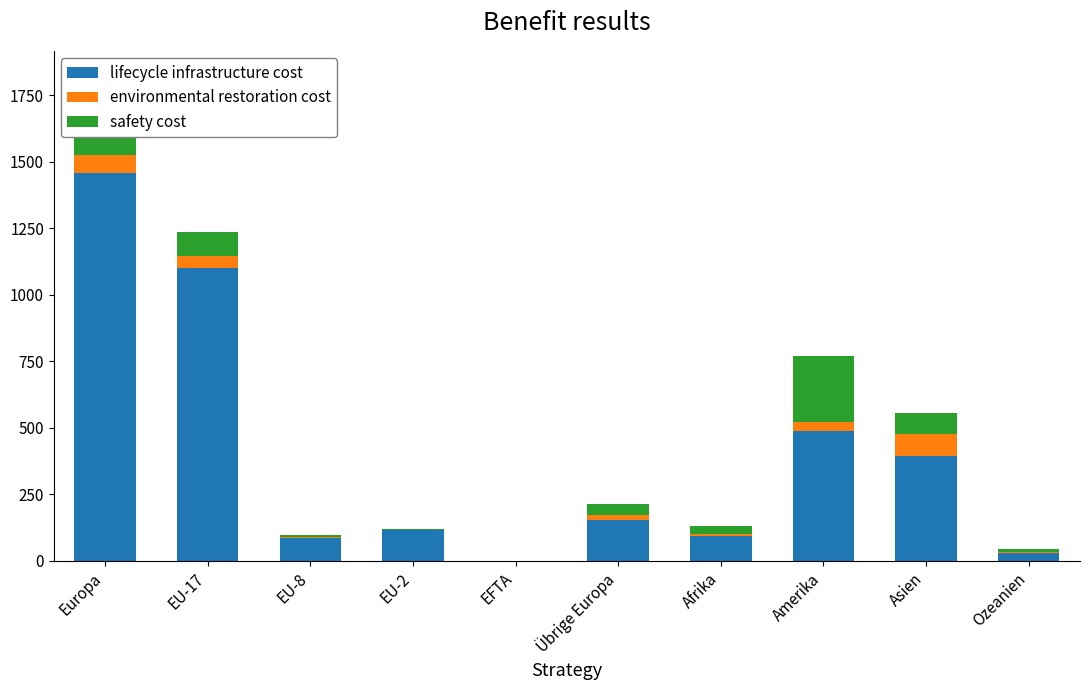

At which category is the sum across all series the highest?

Europa